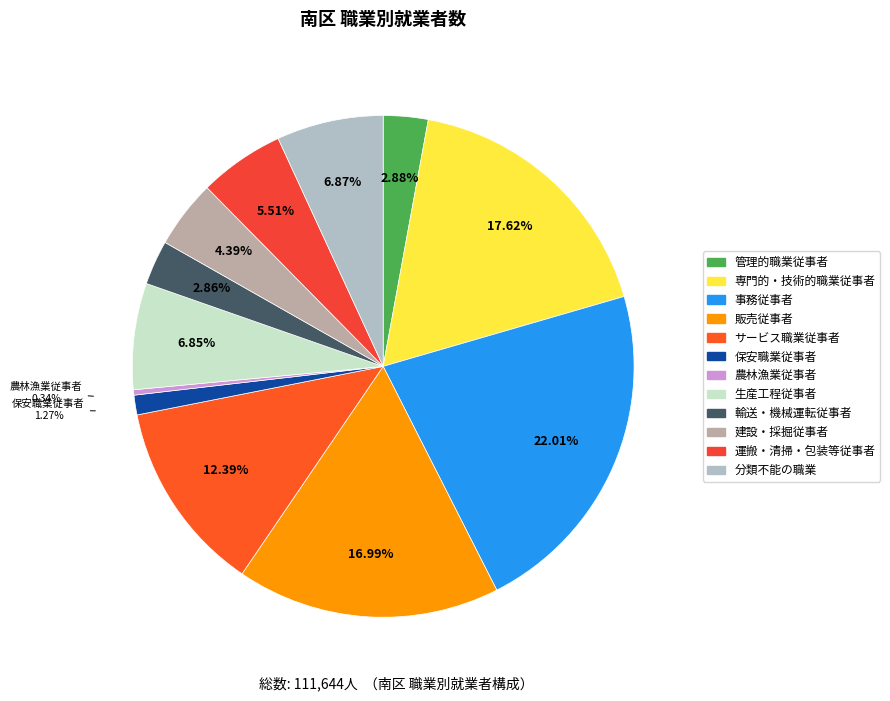

What percentage do 販売従事者 and 分類不能の職業 together represent?

23.9%